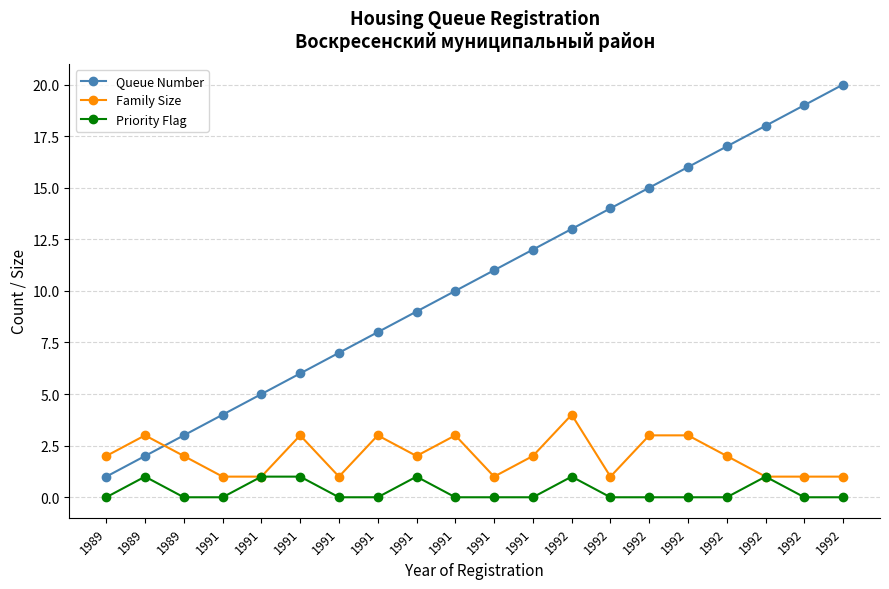

True or false: Family Size and Priority Flag cross at least once.

False